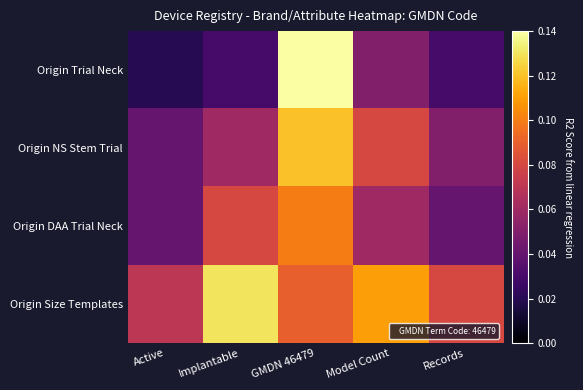

Count the number of categories in the chart.

5